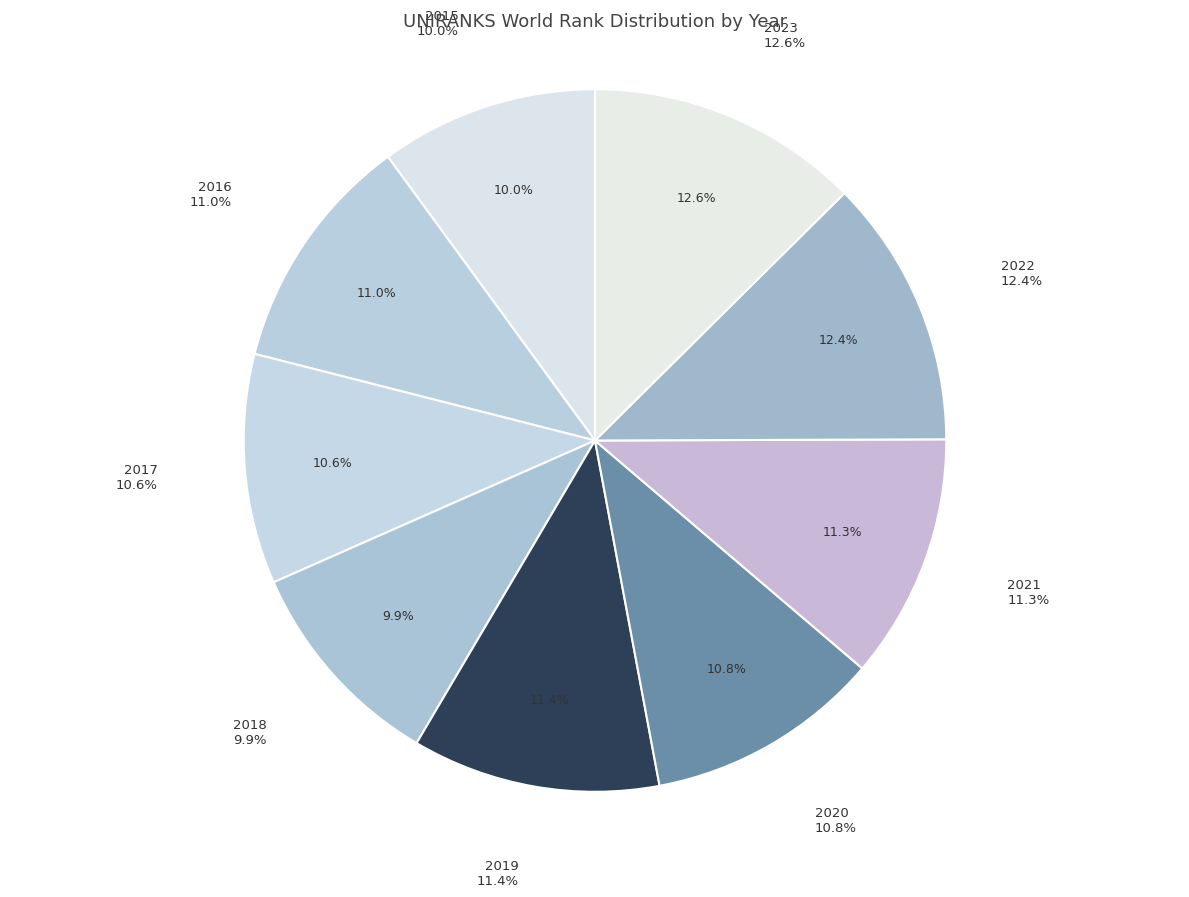

The 2023 slice represents 1% of the pie. True or false?

False